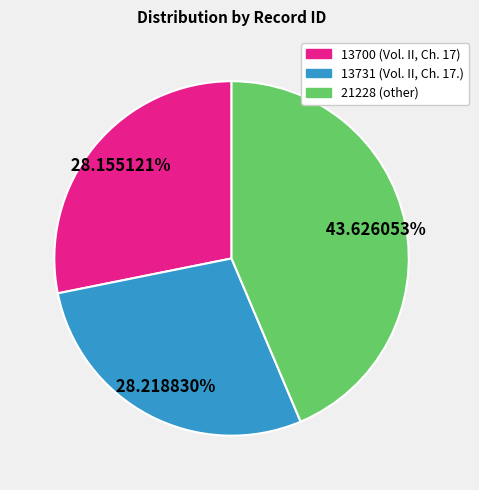

Does any single category account for the majority?

No